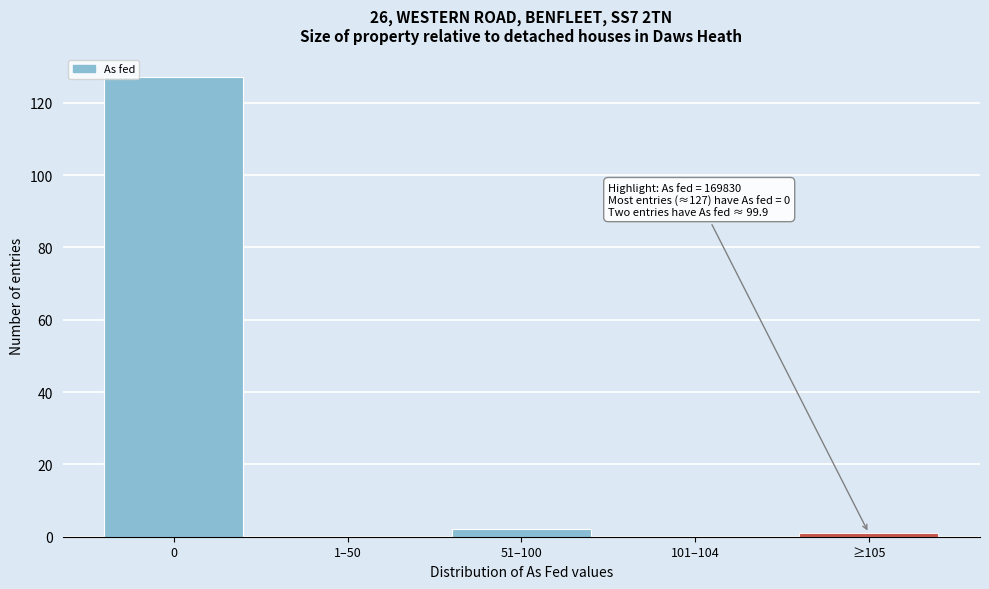

Reading right to left, list all the values displayed in this chart.

≥105=1	101–104=0	51–100=2	1–50=0	0=127